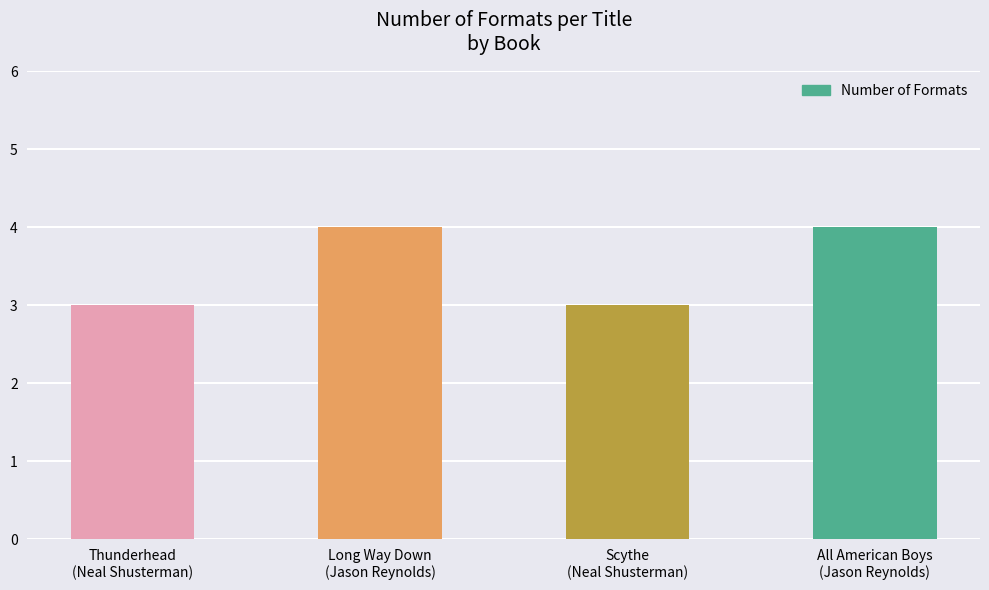

What is the sum of all values?

14